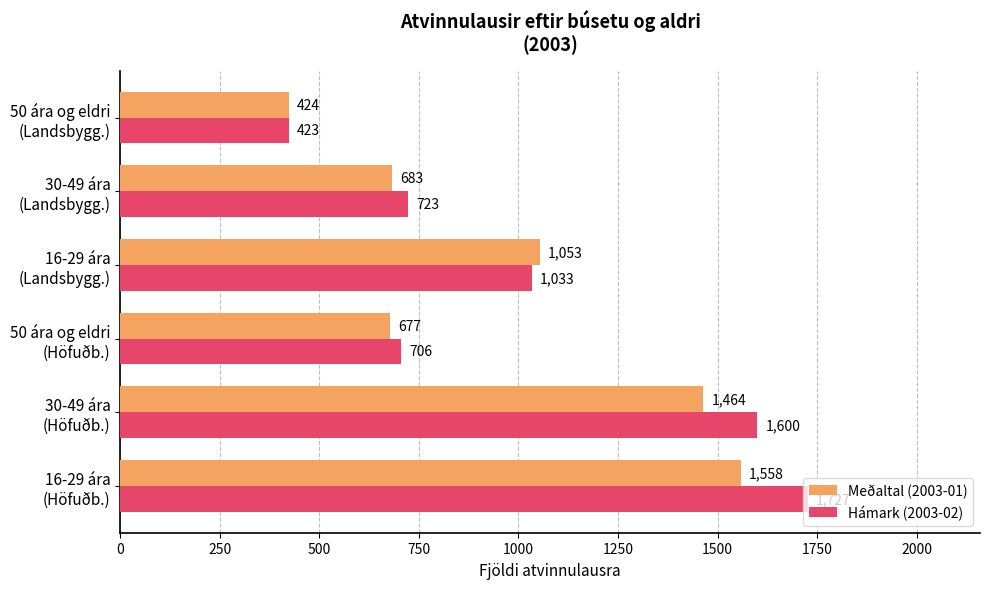

What is the sum of all Meðaltal (2003-01) values?

5859